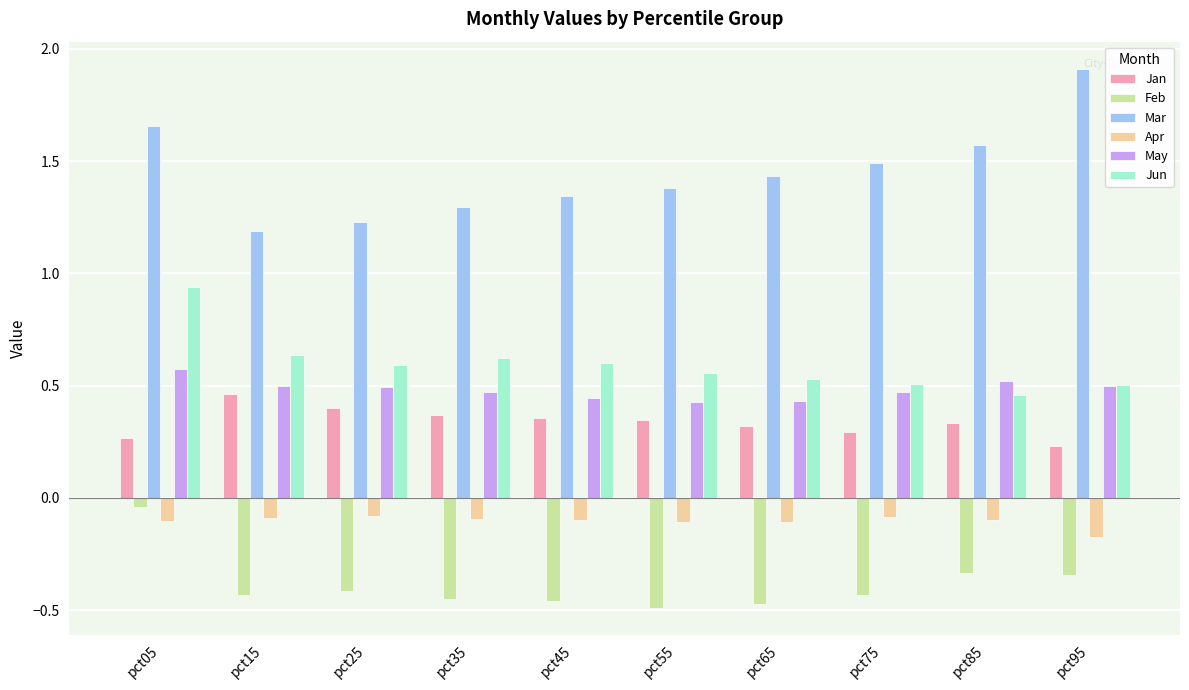

Which label corresponds to the largest value in the chart?

pct95